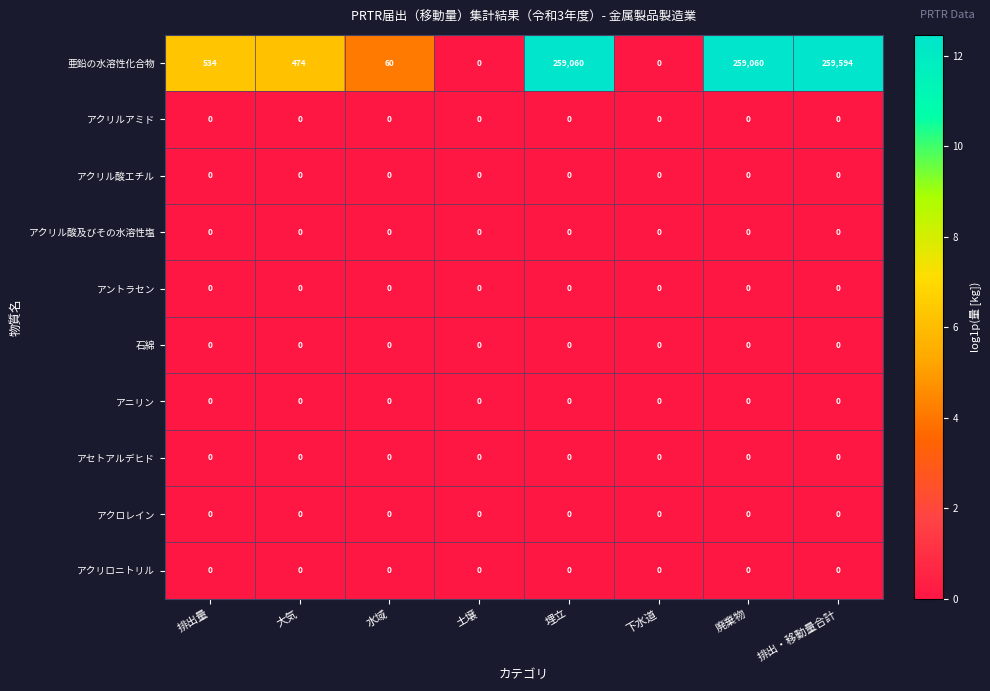

What is the total value across all series at 廃棄物?

259060